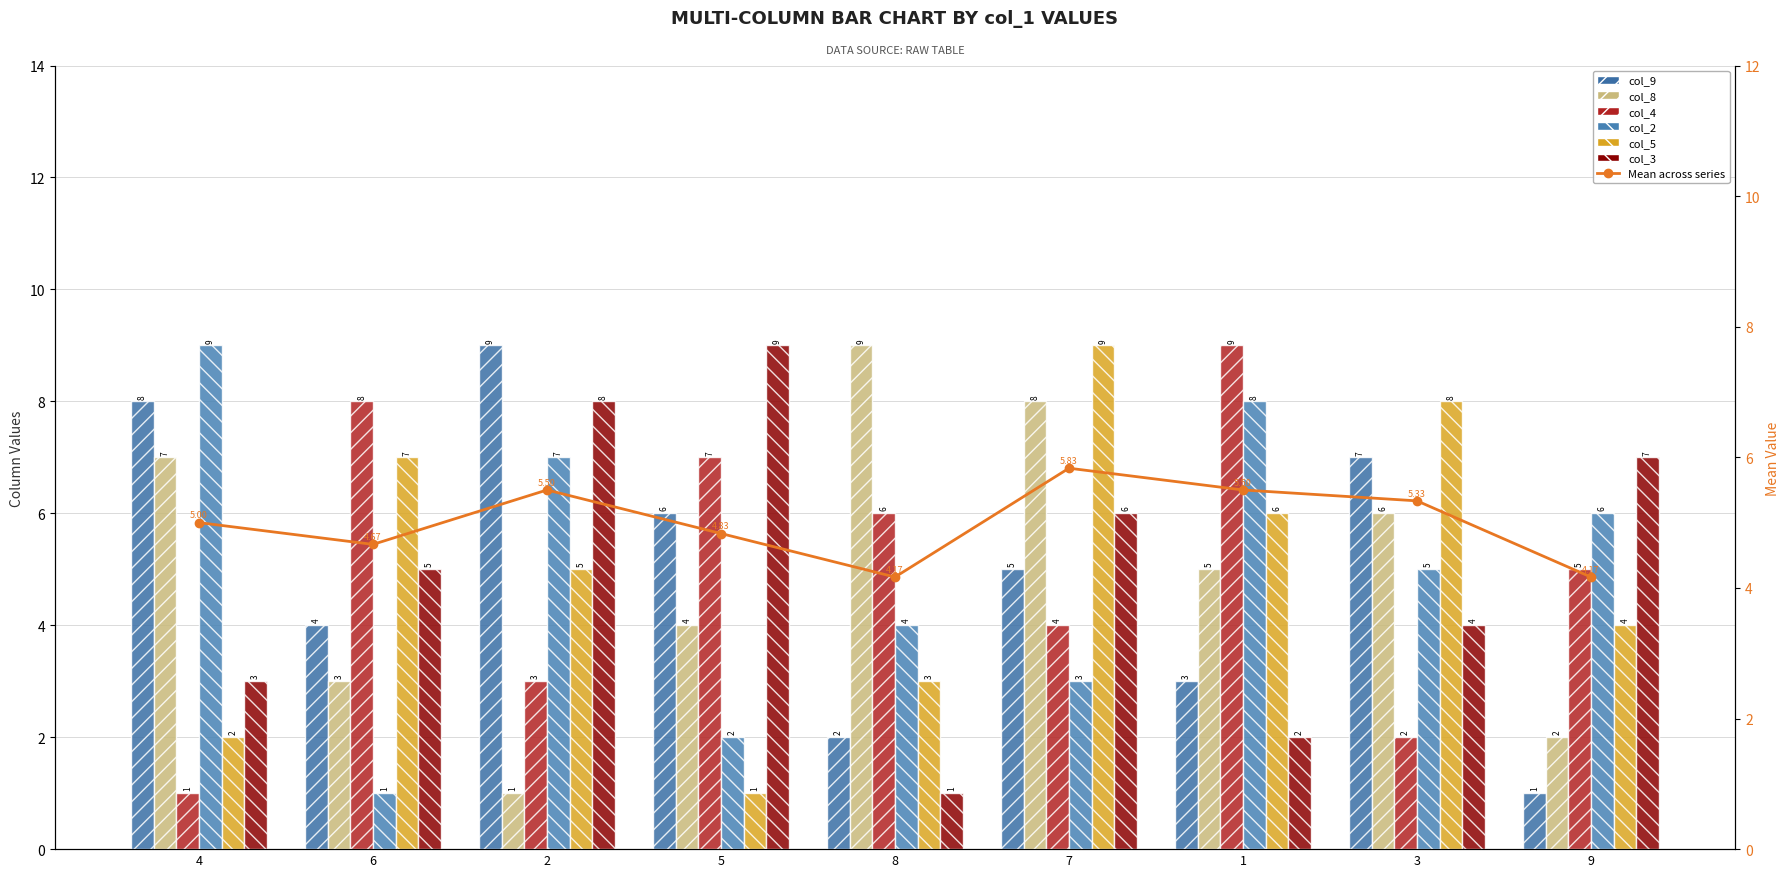

The col_3 series shows 11 at 2. True or false?

False